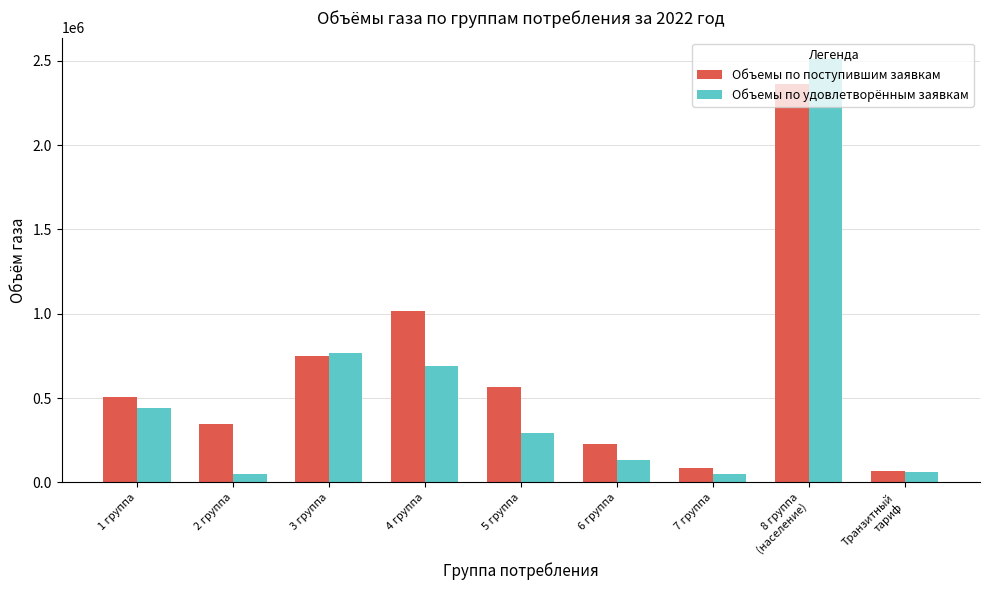

What value does the Объемы по удовлетворённым заявкам series have at 7 группа?

48896.1